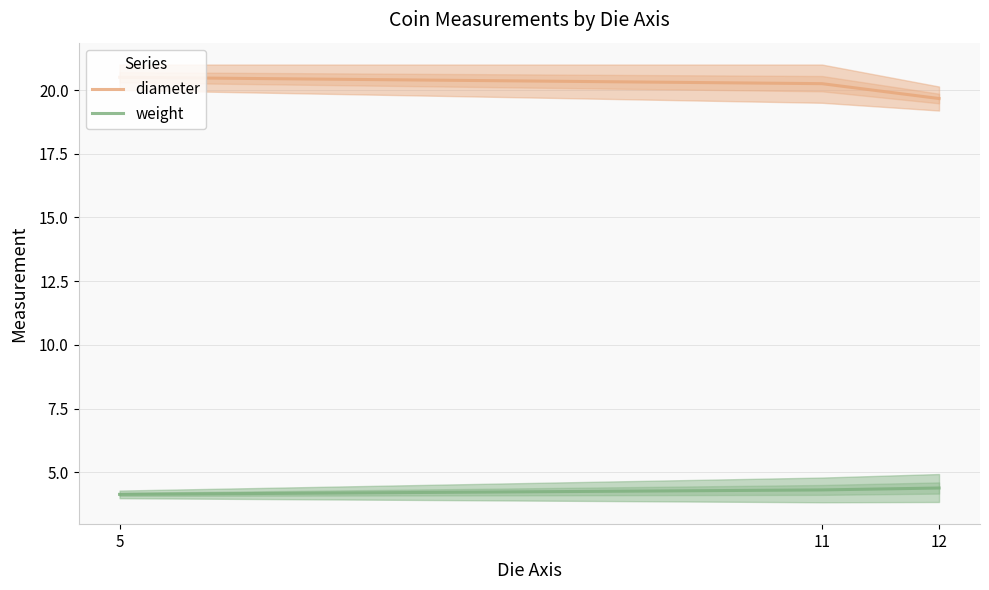

What are all the series names shown in the legend?

diameter, weight